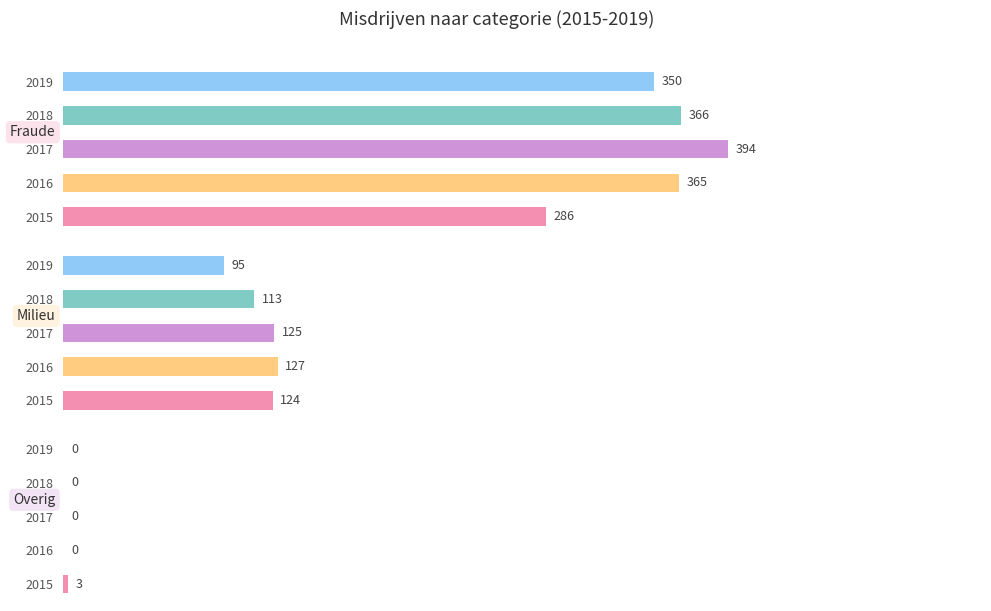

Reading left to right, list all the values displayed in this chart.

2015: 286	124	3
2016: 365	127	0
2017: 394	125	0
2018: 366	113	0
2019: 350	95	0